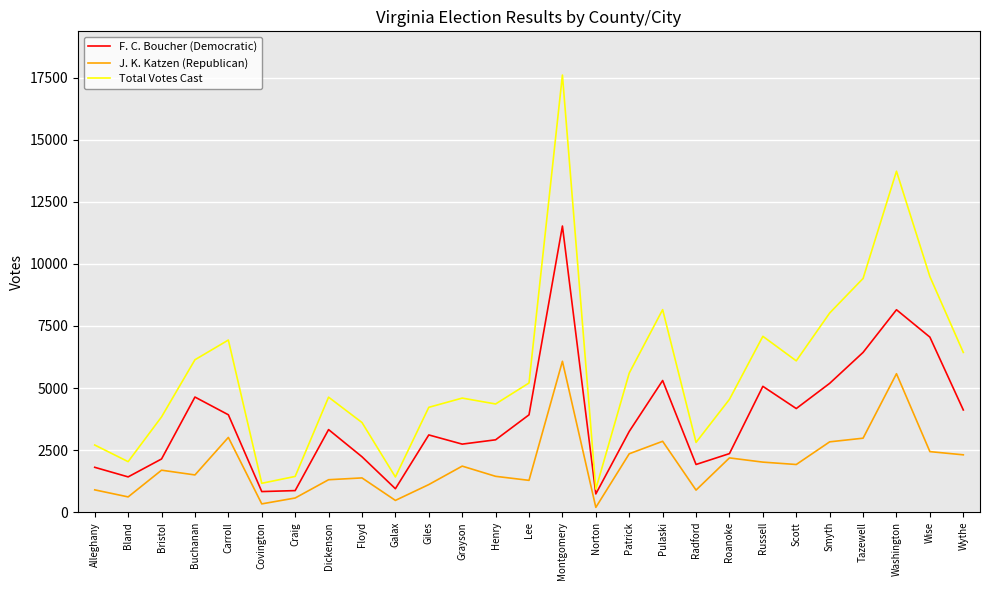

What are all the series names shown in the legend?

F. C. Boucher (Democratic), J. K. Katzen (Republican), Total Votes Cast